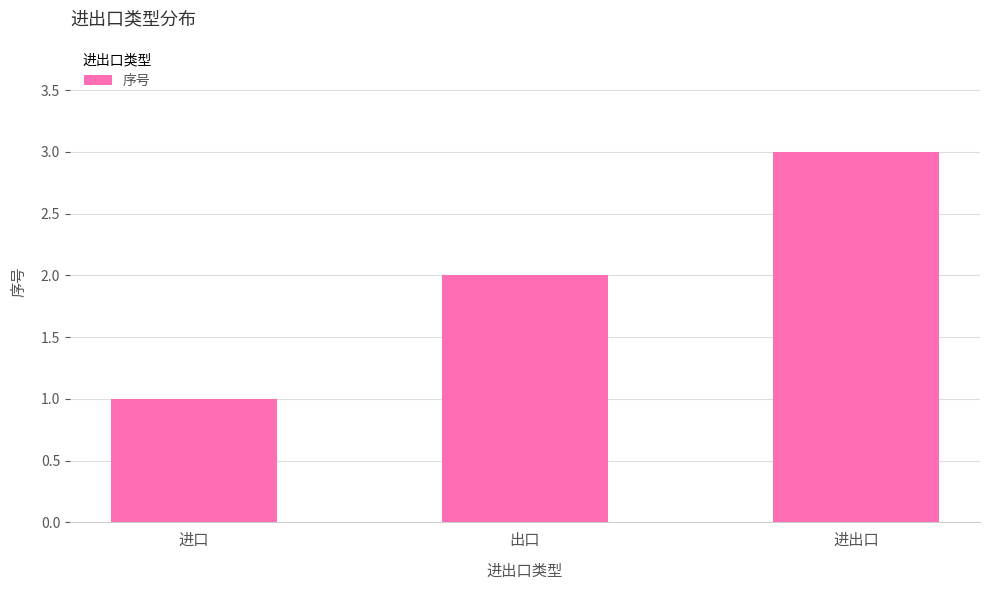

What is the difference between the maximum and second lowest values?

1